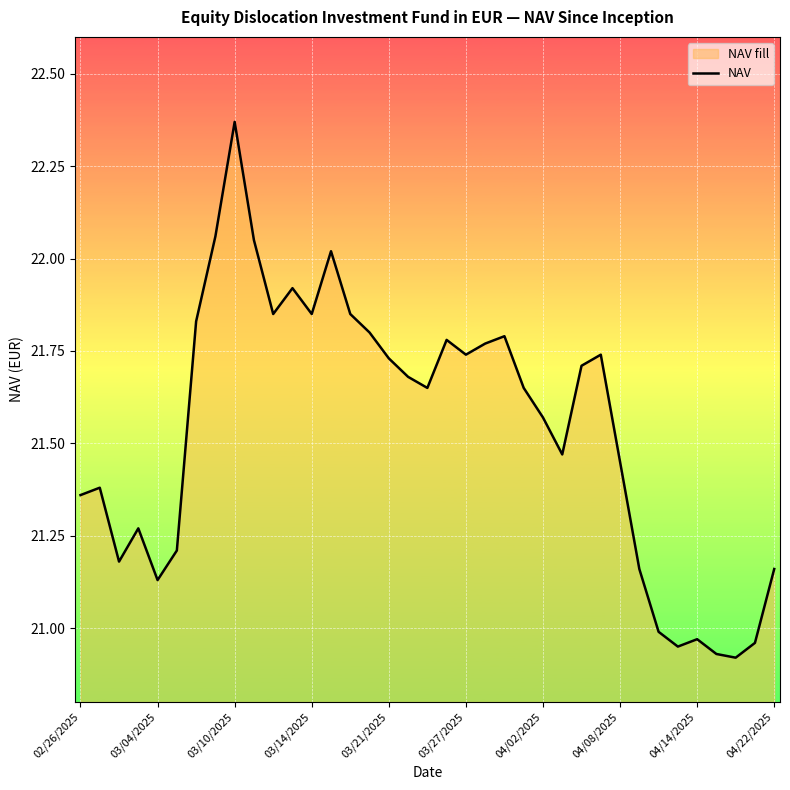

What is the change in value from 02/26/2025 to 21?

+0.4